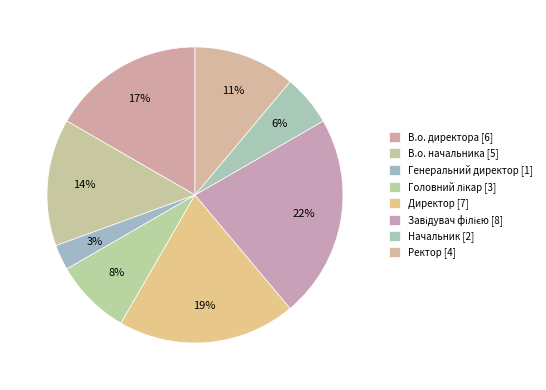

Do Головний лікар and Директор together represent more than half of the pie?

No